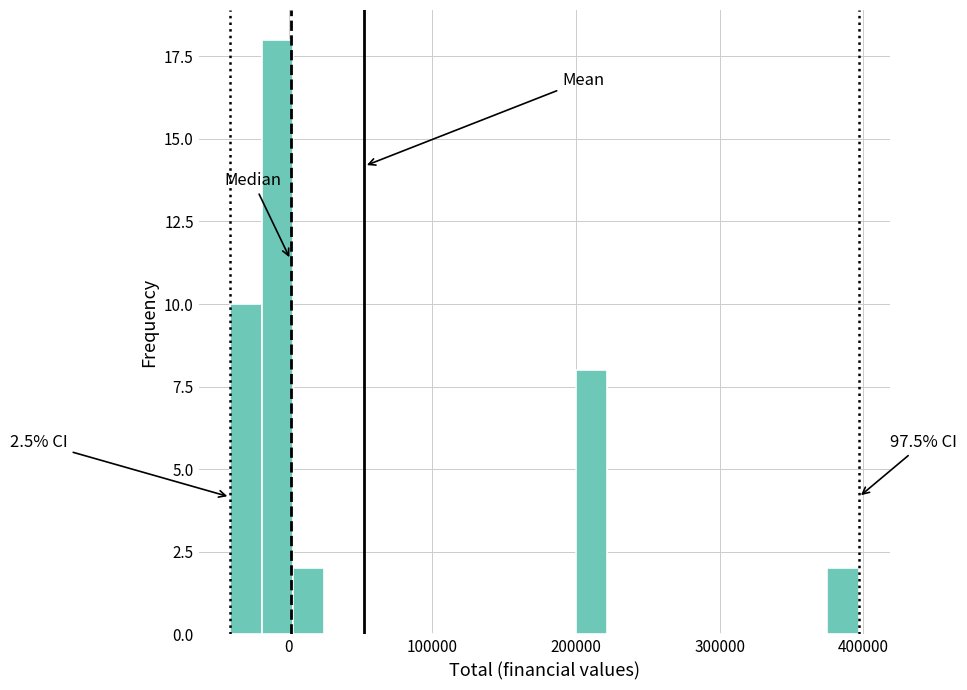

Around what value on the x-axis is the tallest bar? Give the approximate position of its centre, as read against the axis.

-10000